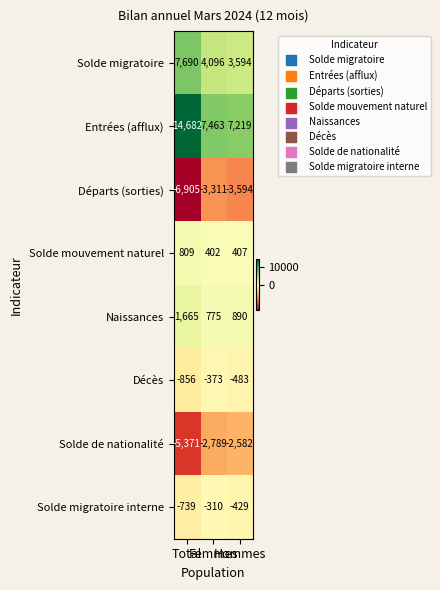

Count the number of data series in this chart.

8